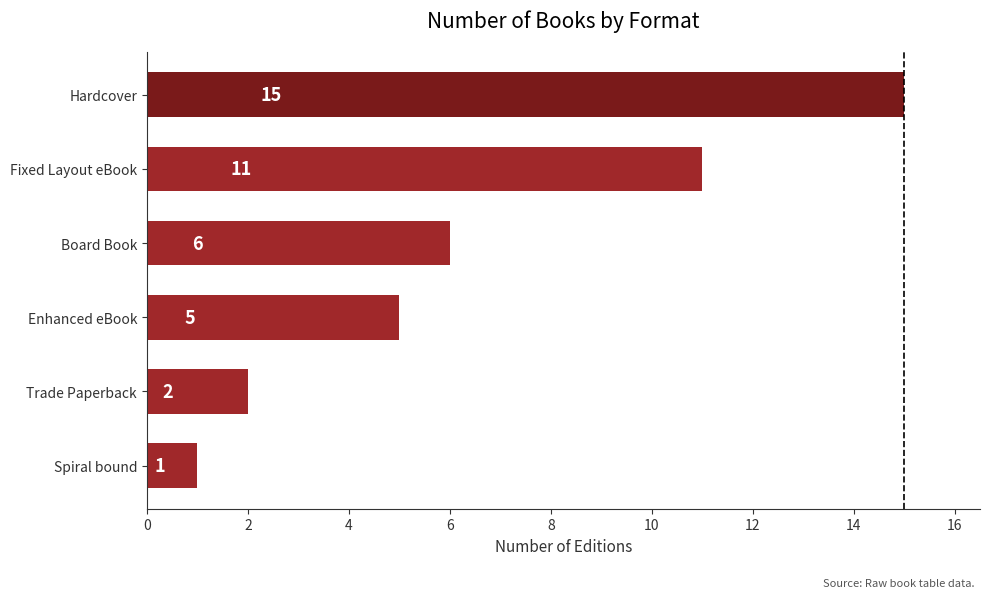

What is the greatest value displayed?

15